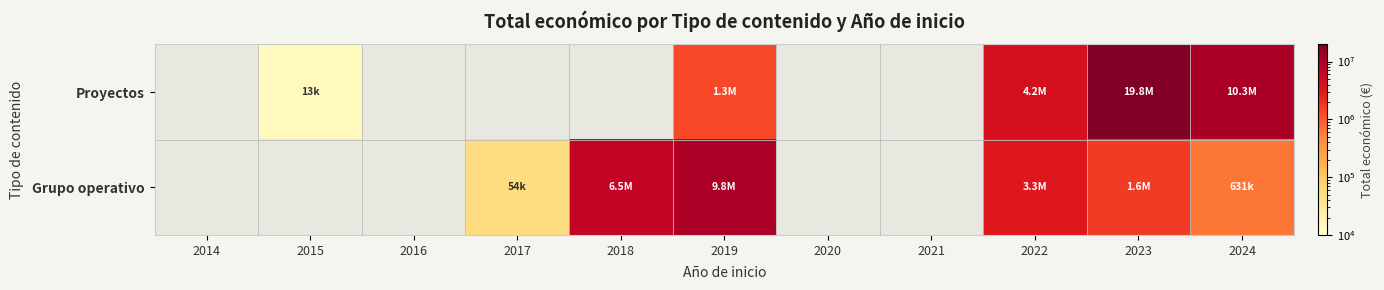

Count the number of categories in the chart.

11